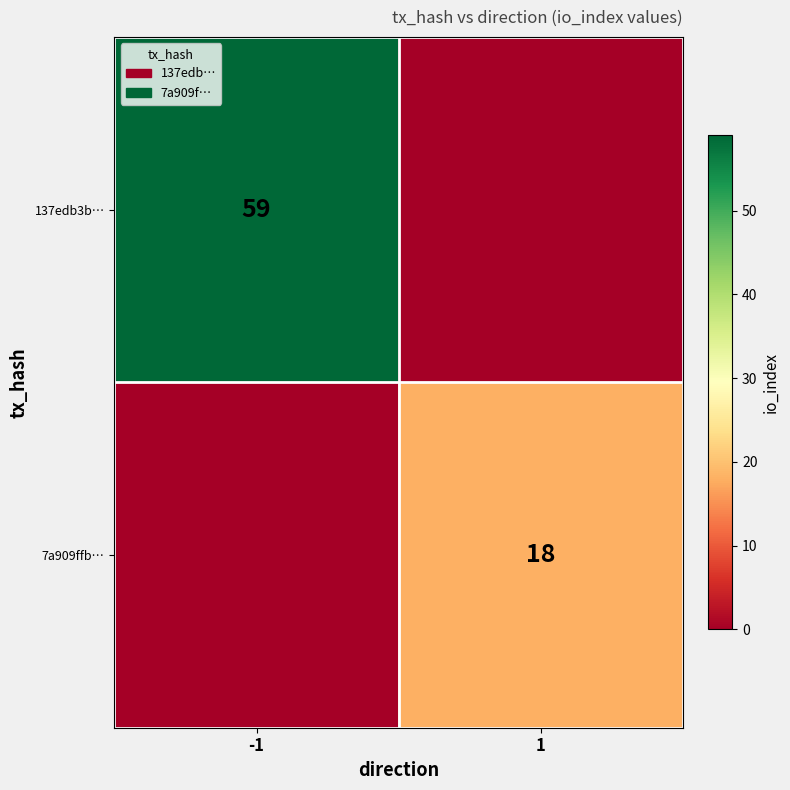

Is it true that 137edb3b… equals 100 at -1?

False